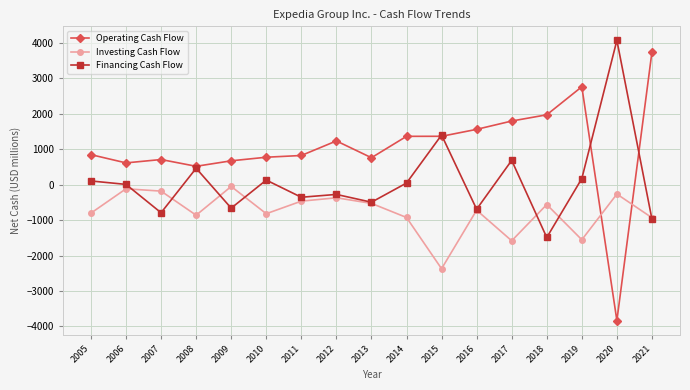

What is the highest value of the Financing Cash Flow series?

4077